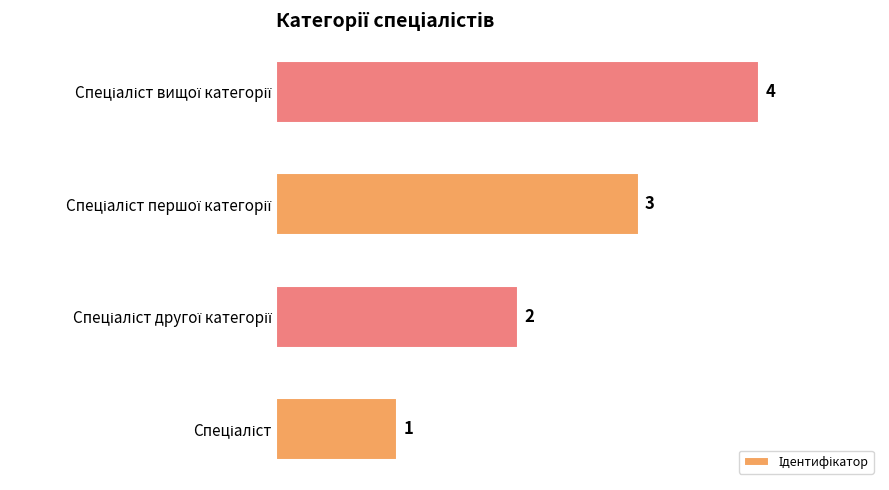

What is the difference between the maximum and minimum values?

3